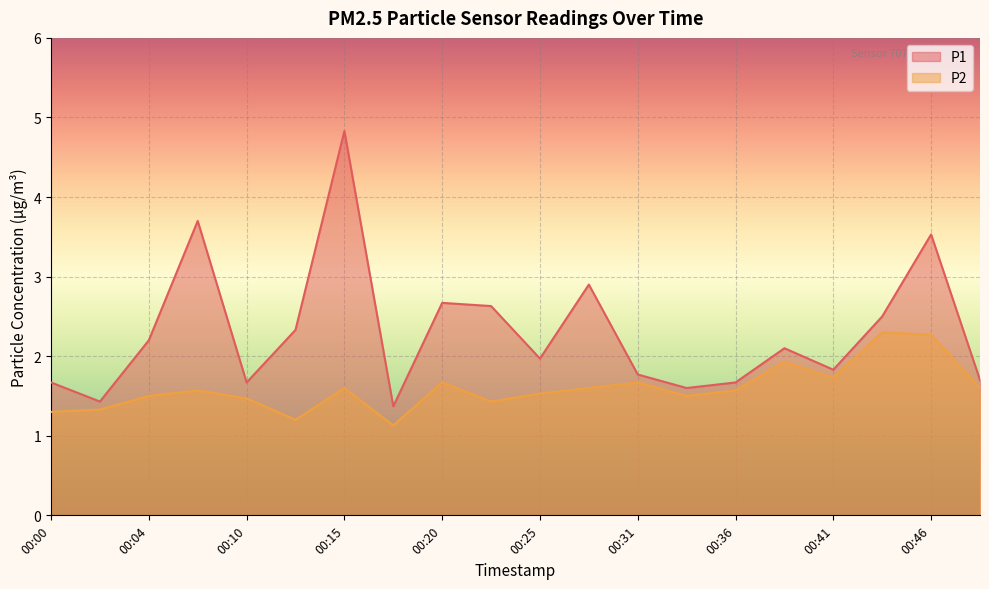

Where is P1 nearest to the value 3?

00:28